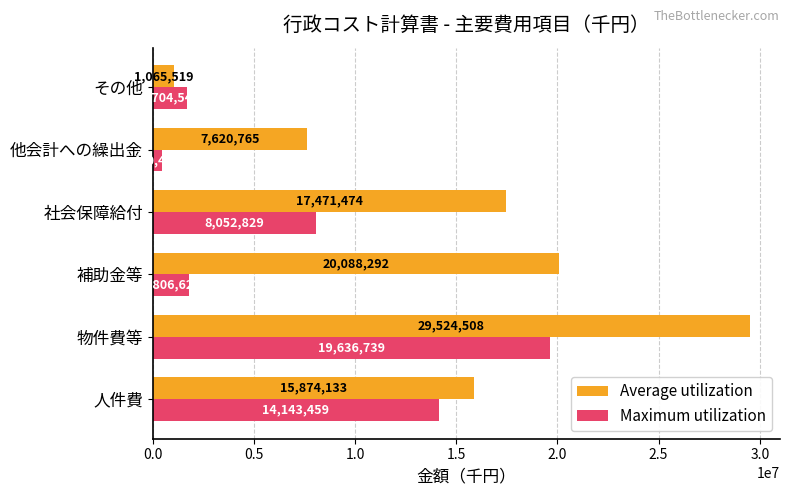

Which series has the largest range (max minus min)?

Average utilization